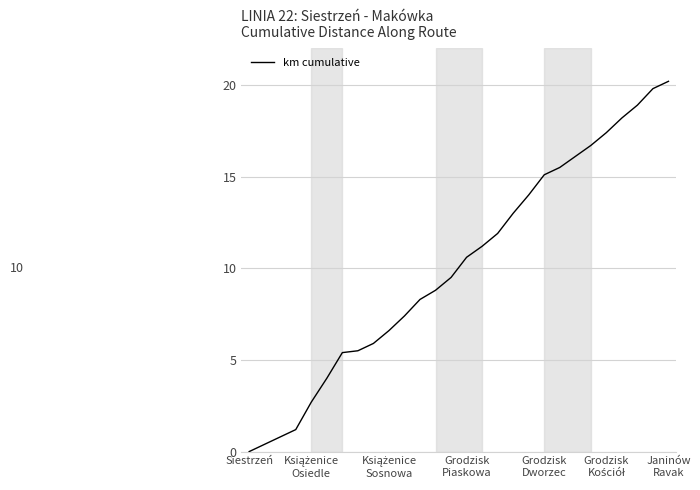

What is the maximum value shown in the chart?

20.2